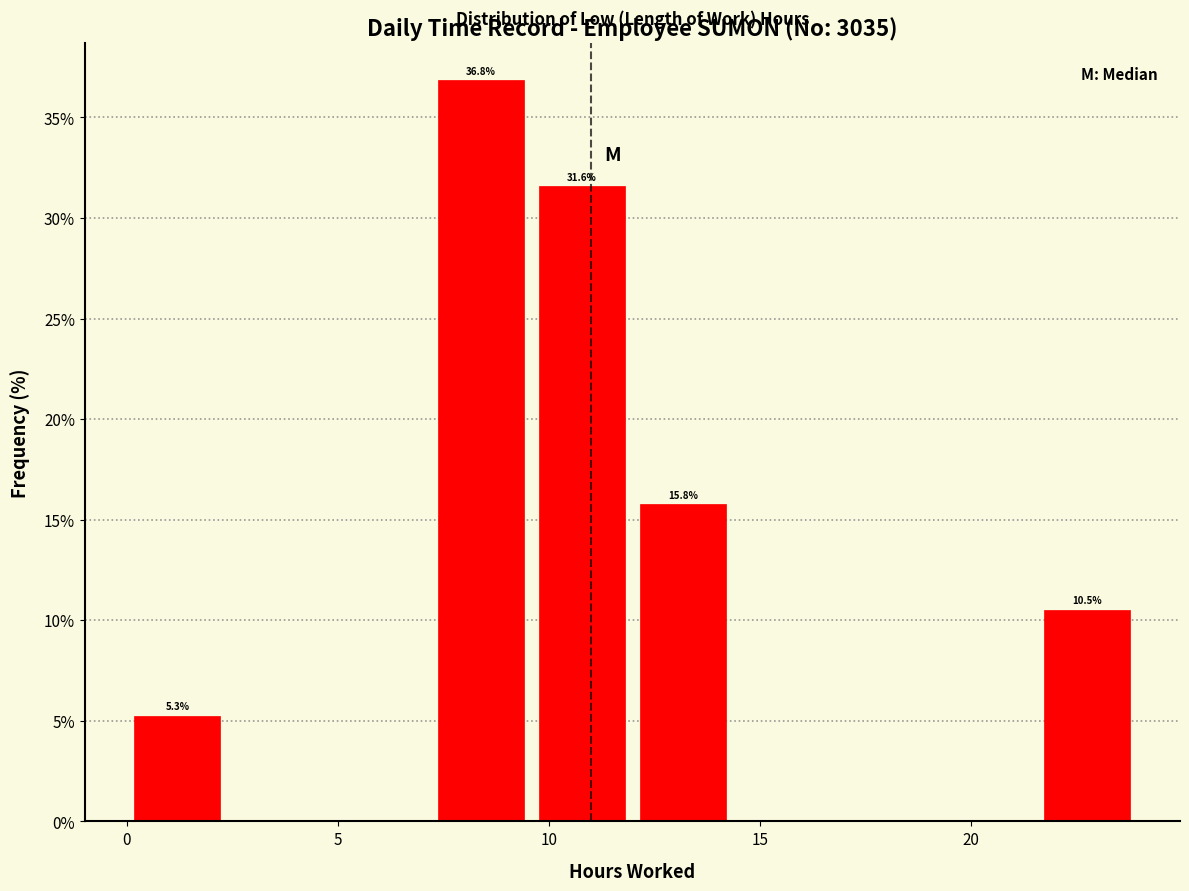

Which range on the x-axis has the tallest bar?

7.0 to 9.5